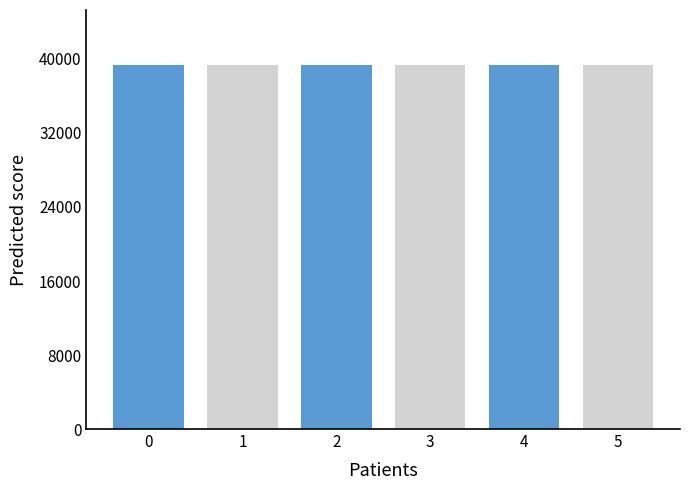

What is the smallest value displayed?

39380